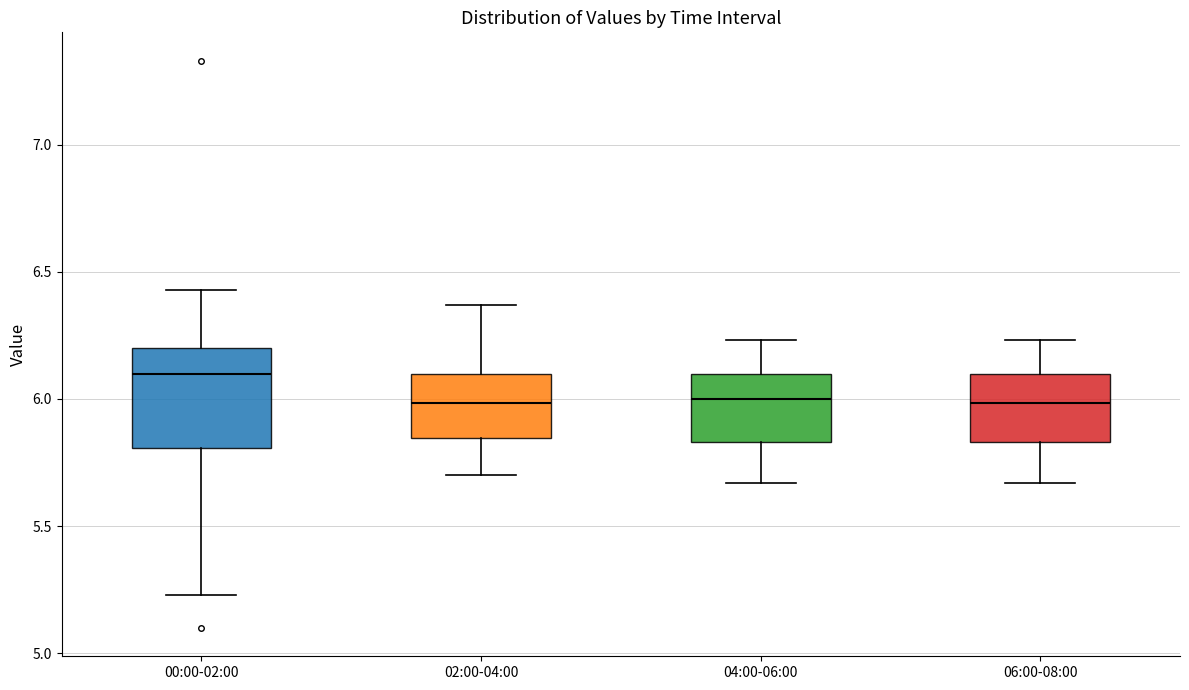

Reading left to right, transcribe this box plot: for each box, give where its median line is, the range the box spans, and where its two whiskers end, as read against the y-axis. The values are not printed on the chart, so give them approximately, as read against the axis.

00:00-02:00: median 6.10, box 5.80 to 6.20, whiskers 5.25 to 6.45
02:00-04:00: median 6.00, box 5.85 to 6.10, whiskers 5.70 to 6.35
04:00-06:00: median 6.00, box 5.85 to 6.10, whiskers 5.65 to 6.25
06:00-08:00: median 6.00, box 5.85 to 6.10, whiskers 5.65 to 6.25